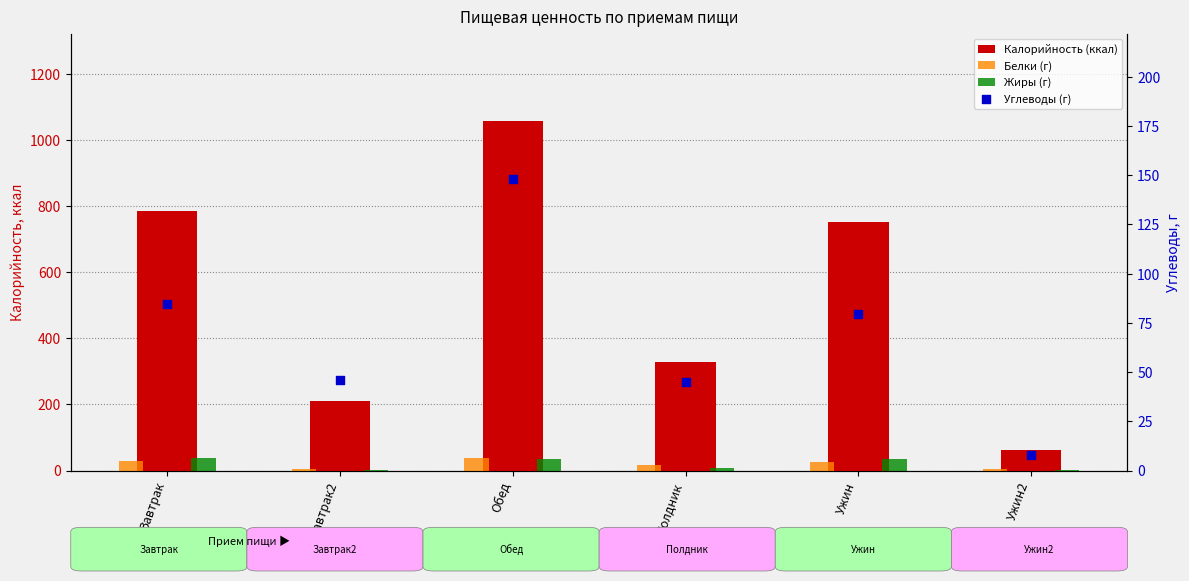

What is the total value across all series at Завтрак?

936.1